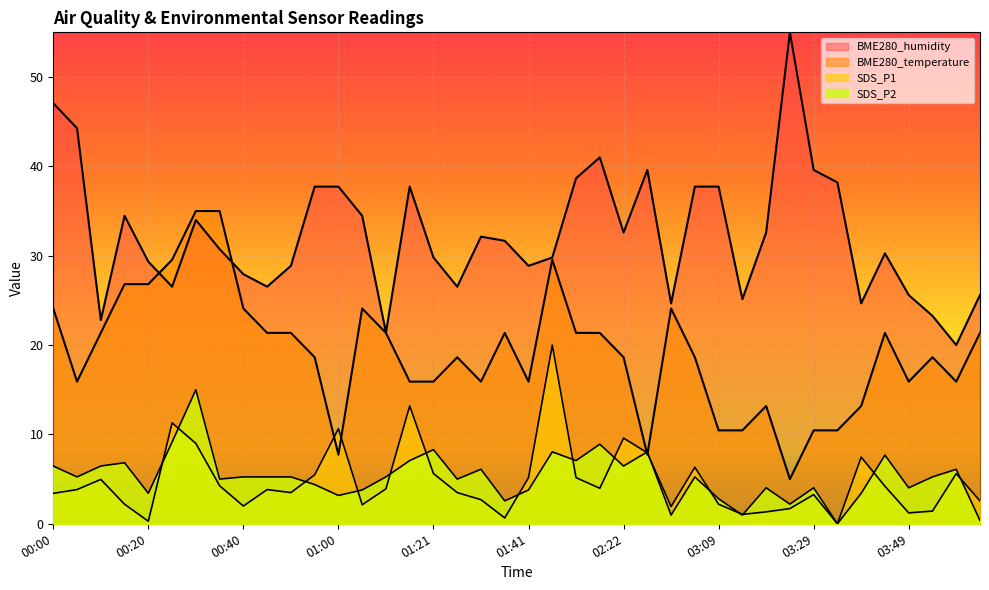

At how many categories does at least one series exceed 4?

40